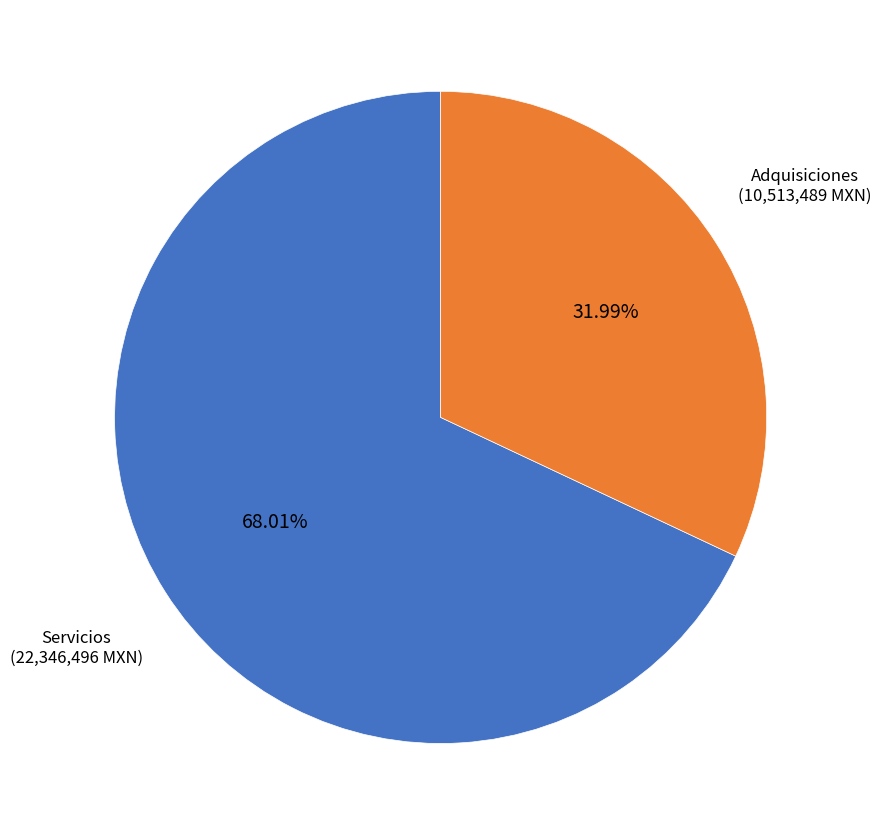

Approximately how many times larger is the value at Adquisiciones compared to Servicios?

0.5